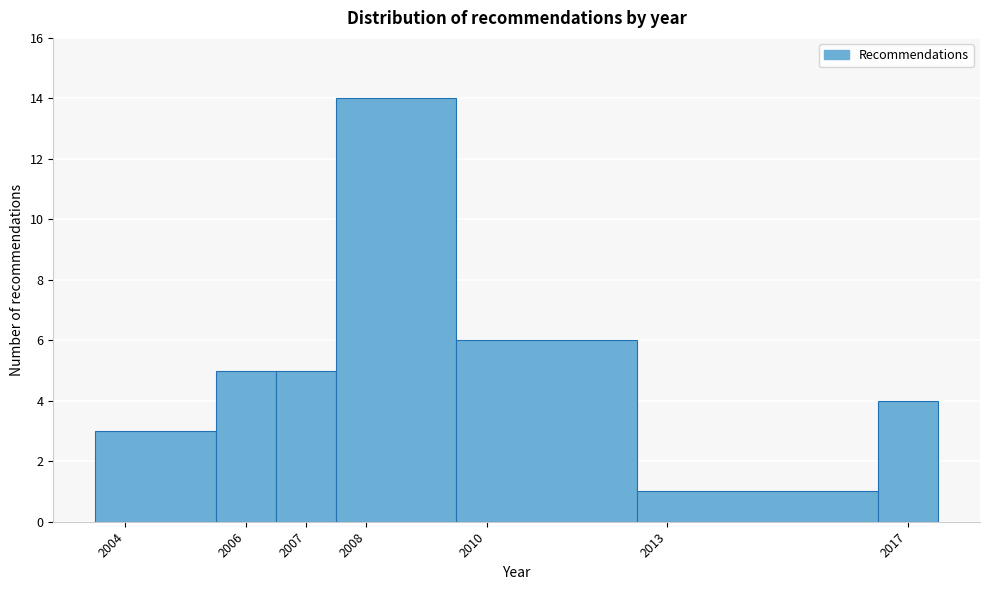

What is the height of the bar covering 2006.5 to 2007.5 on the x-axis? The values are not printed on the chart, so give them approximately, as read against the axis.

5